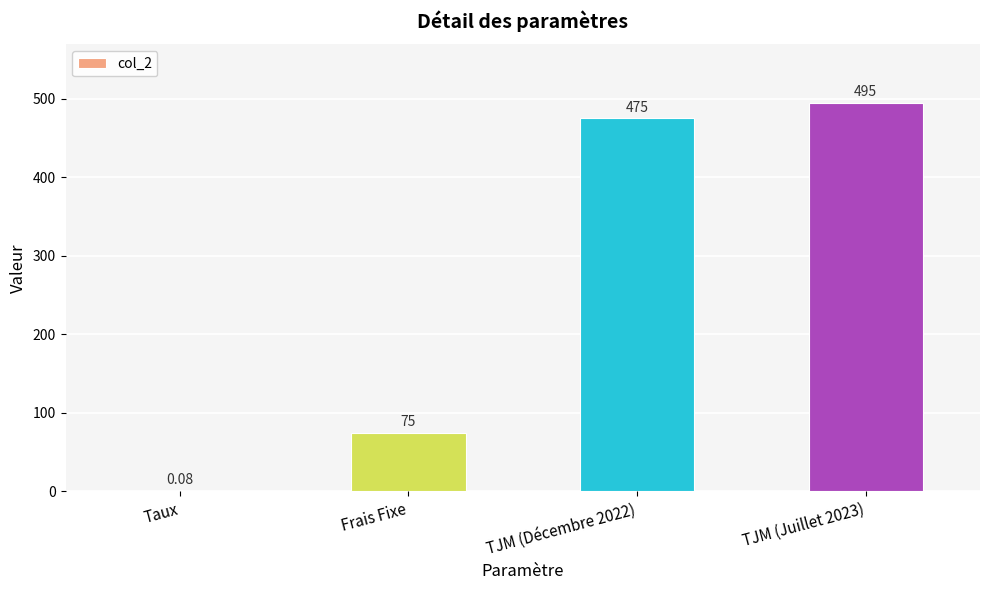

Which has a higher value, TJM (Juillet 2023) or TJM (Décembre 2022)?

TJM (Juillet 2023)